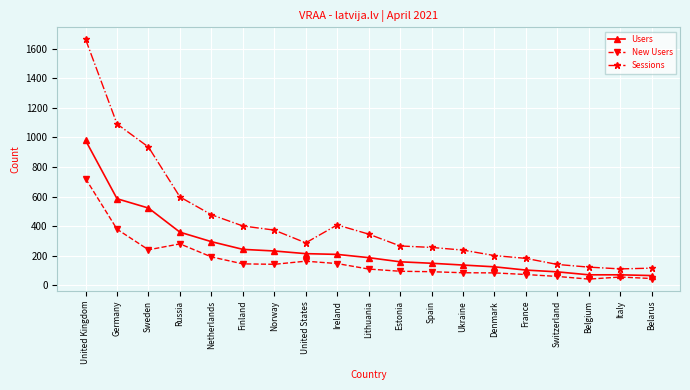

True or false: Sessions and Users cross at least once.

False